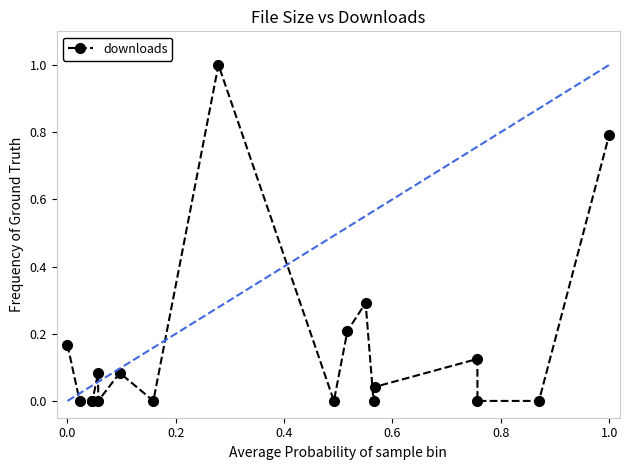

What is the difference between the second highest and minimum values?

0.8